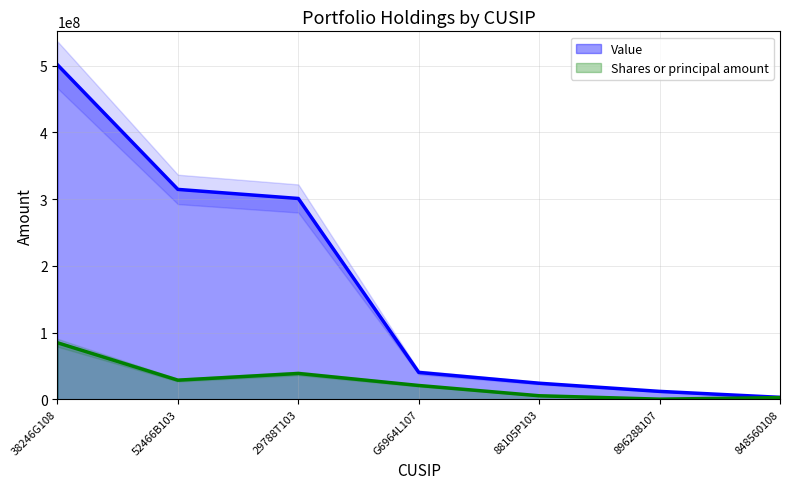

True or false: Value and Shares or principal amount intersect in this chart.

False